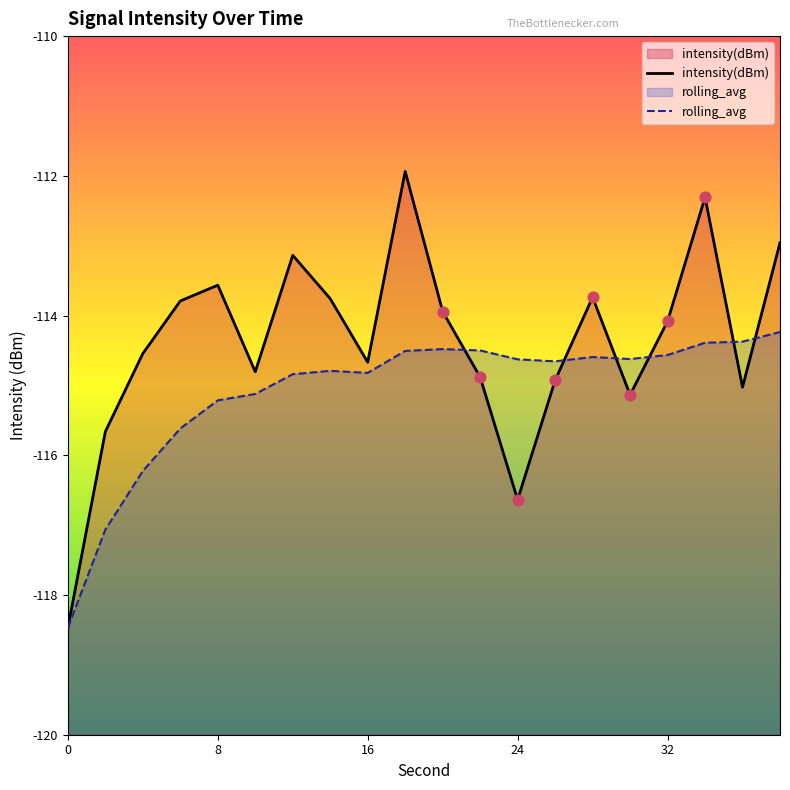

What are all the series names shown in the legend?

intensity(dBm), rolling_avg